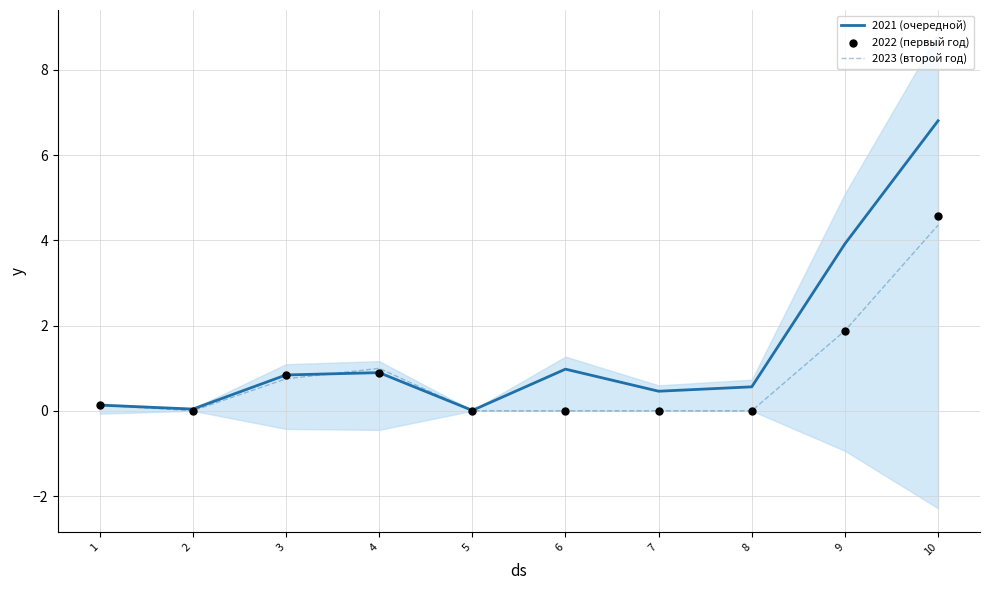

Which series has the widest spread of Y values?

2021 (очередной)